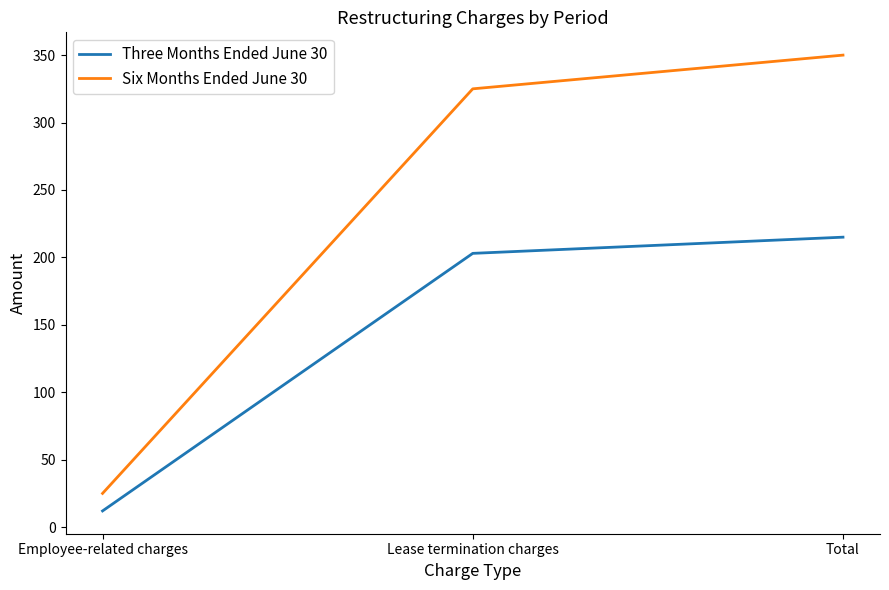

How many values in the Six Months Ended June 30 series are below 325?

1